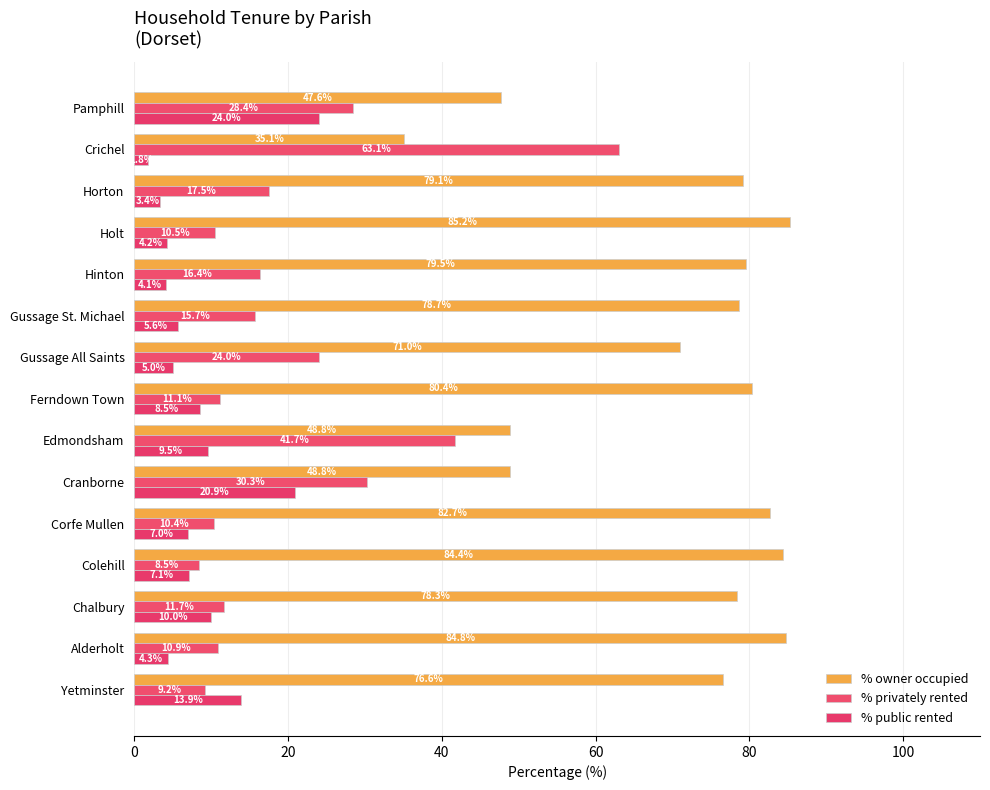

How many values in the % public rented series are below 6?

7